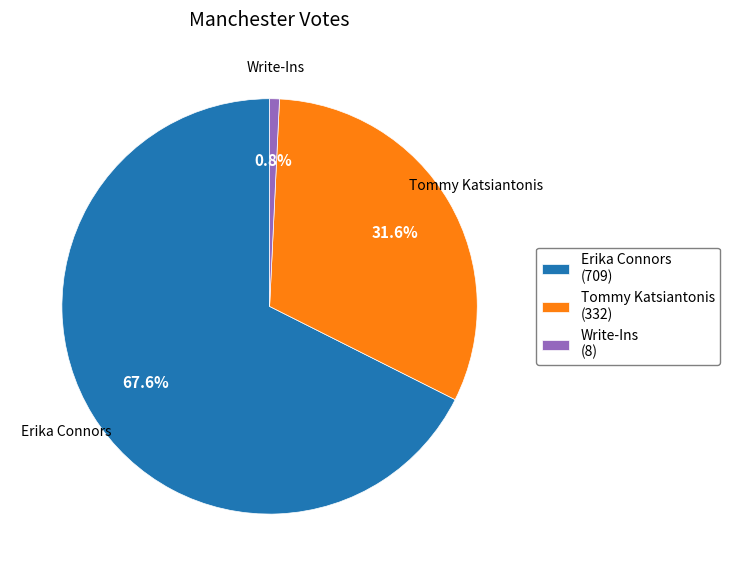

To the nearest percent, what is the average slice percentage?

33%